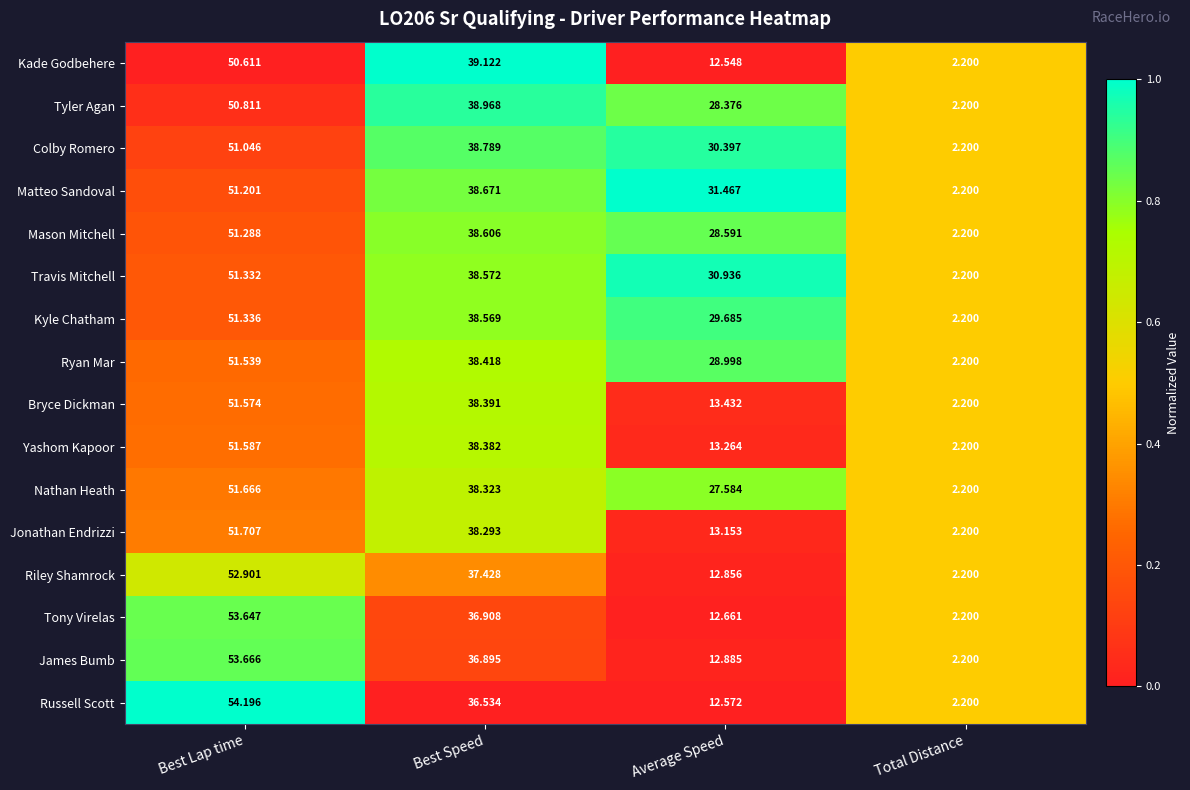

Which label corresponds to the largest value in the chart?

Best Lap time